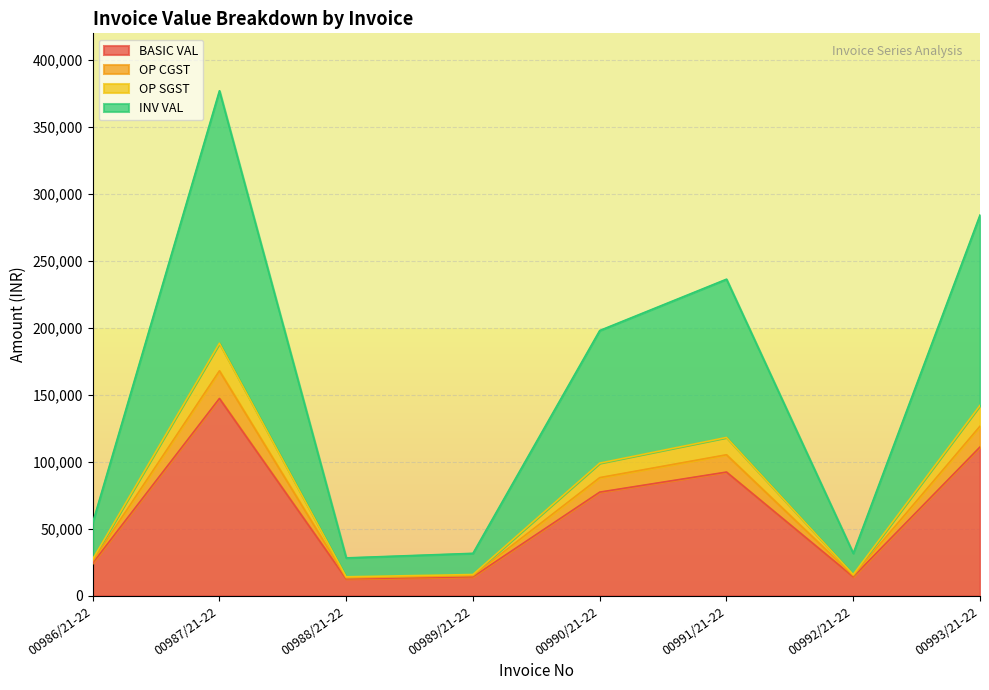

True or false: OP SGST and OP CGST cross at least once.

False